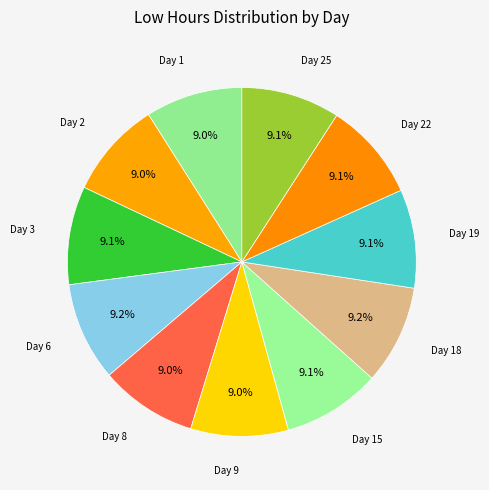

How many slices are in this pie chart?

11